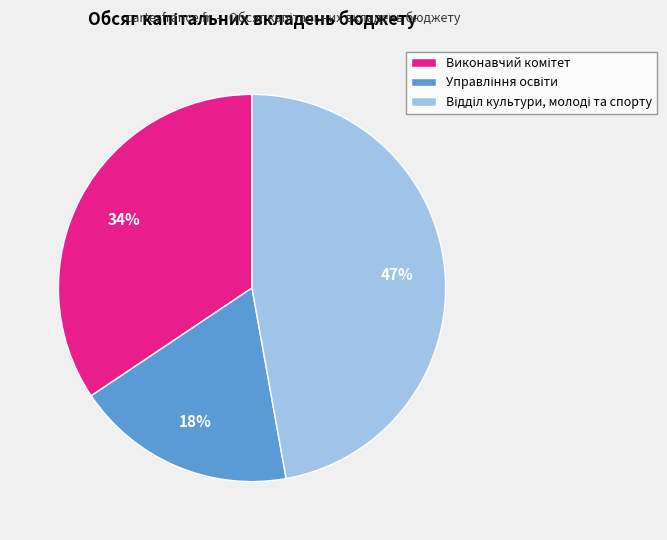

Is there any slice that represents more than half of the pie?

No